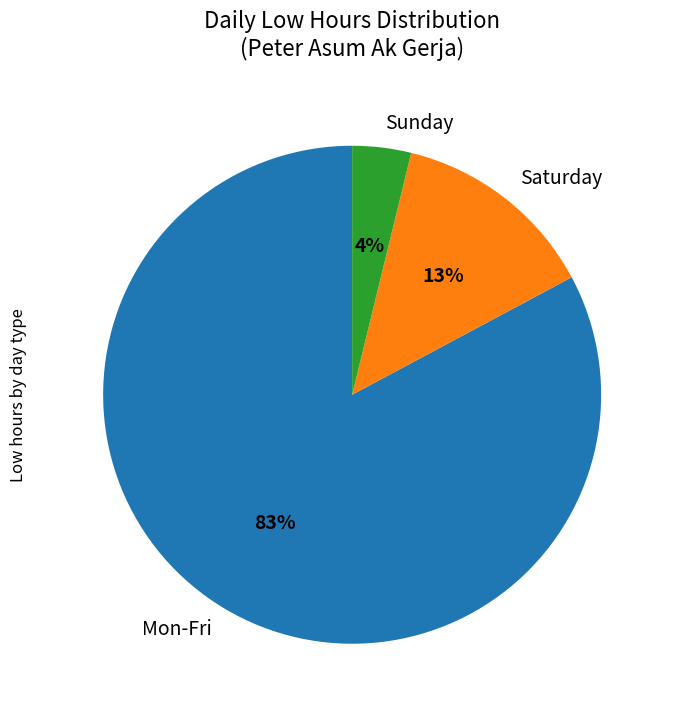

Does Mon-Fri represent more than half of the total?

Yes